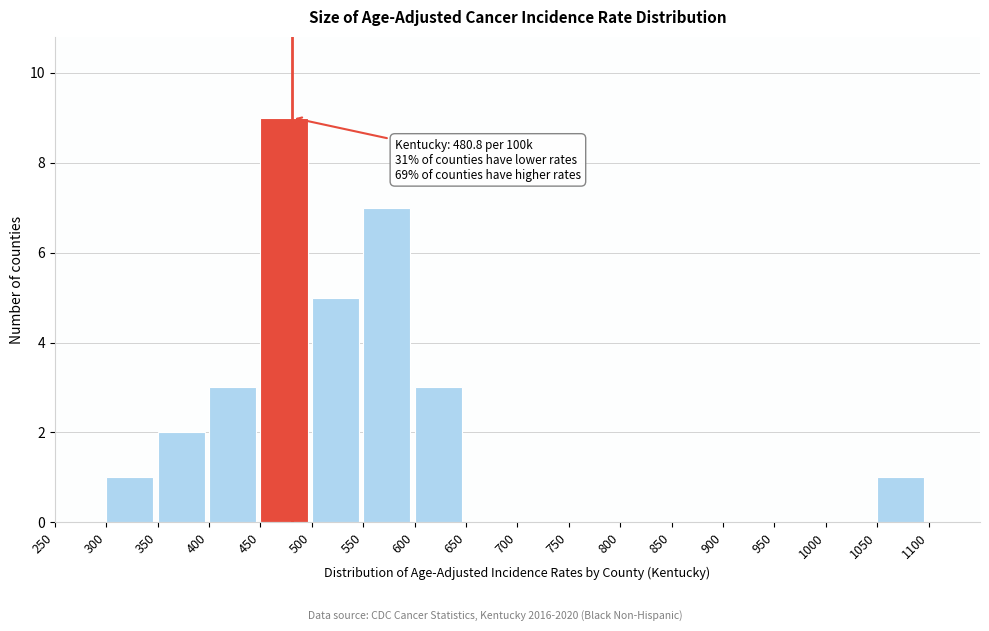

Which range on the x-axis has the tallest bar?

450 to 500